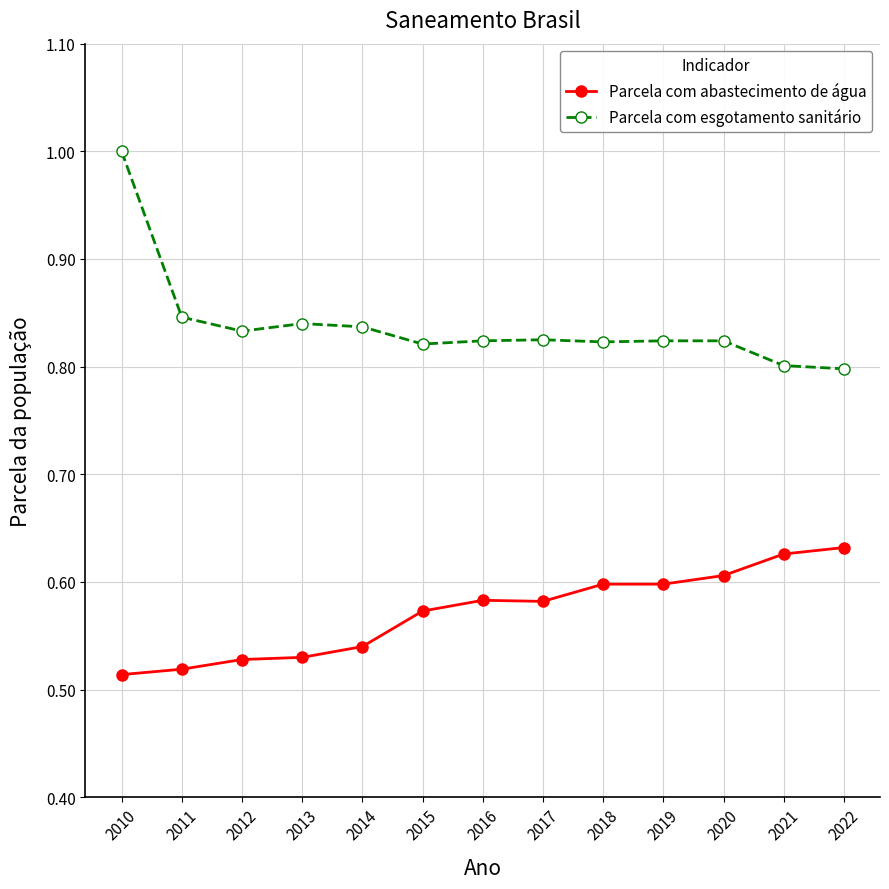

What is the value of the Parcela com esgotamento sanitário point at the 1st from the left?

1.0